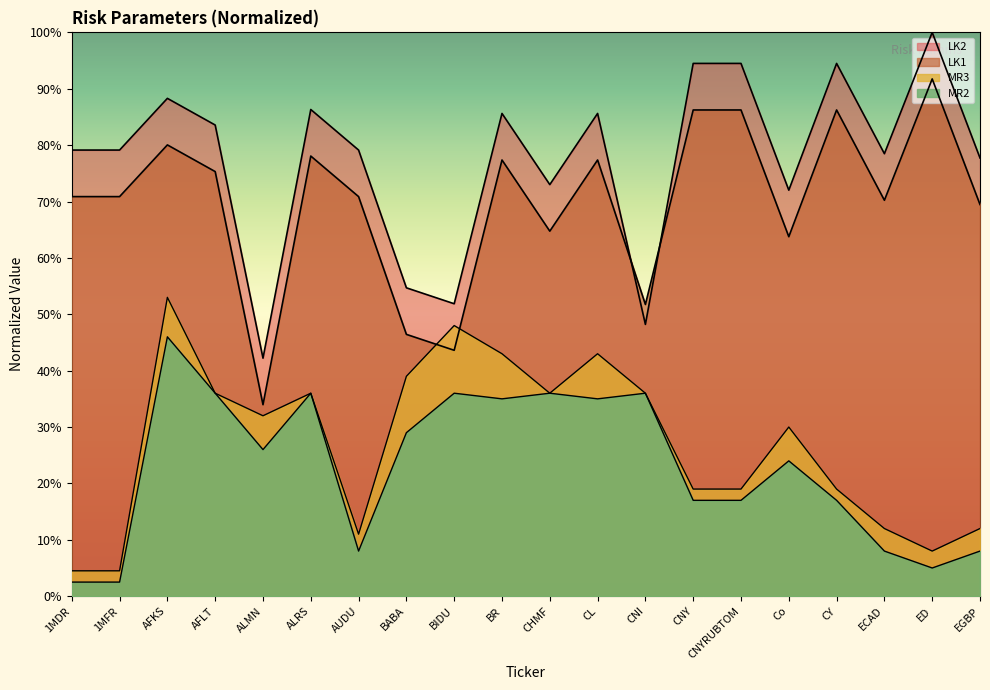

True or false: MR2 and MR3 intersect in this chart.

False